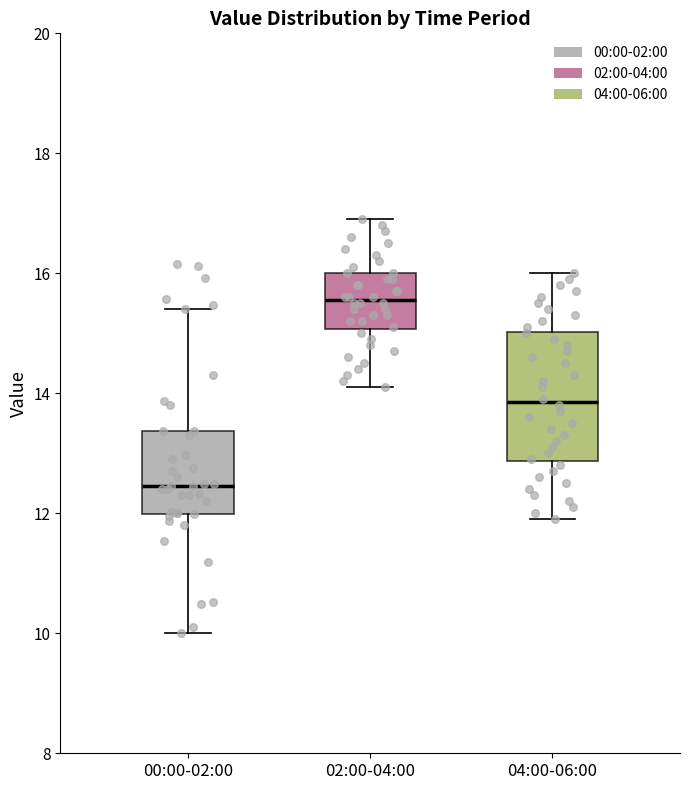

Reading left to right, transcribe this box plot: for each box, give where its median line is, the range the box spans, and where its two whiskers end, as read against the y-axis. The values are not printed on the chart, so give them approximately, as read against the axis.

00:00-02:00: median 12.4, box 12.0 to 13.4, whiskers 10.0 to 15.4
02:00-04:00: median 15.6, box 15.0 to 16.0, whiskers 14.2 to 17.0
04:00-06:00: median 13.8, box 12.8 to 15.0, whiskers 12.0 to 16.0